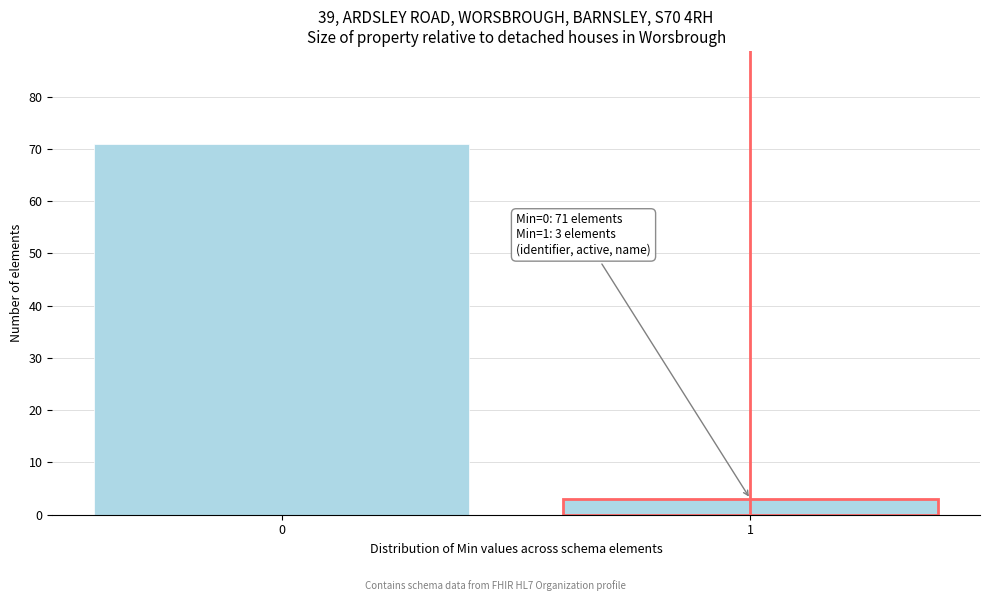

Reading right to left, what are all the values shown in this chart?

1=3	0=71